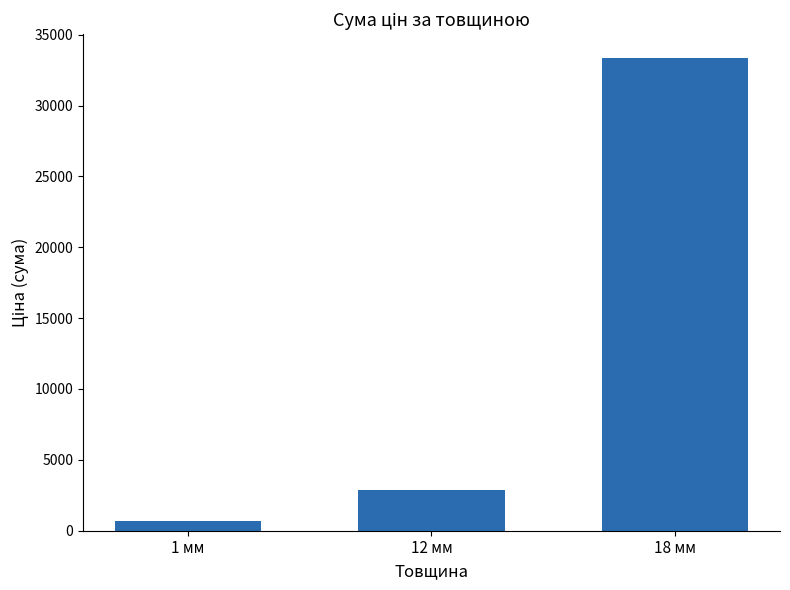

What is the label of the 1st bar from the right?

18 мм